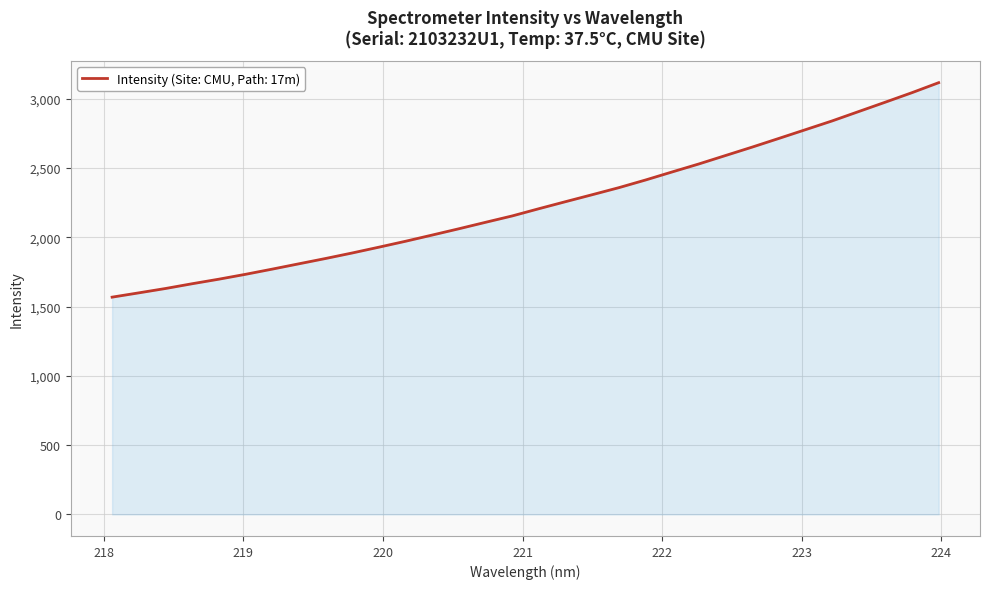

What is the smallest value displayed?

1567.6